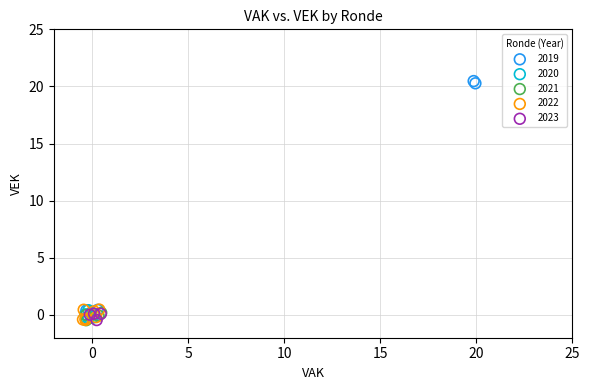

Which series contains the highest Y value?

2019